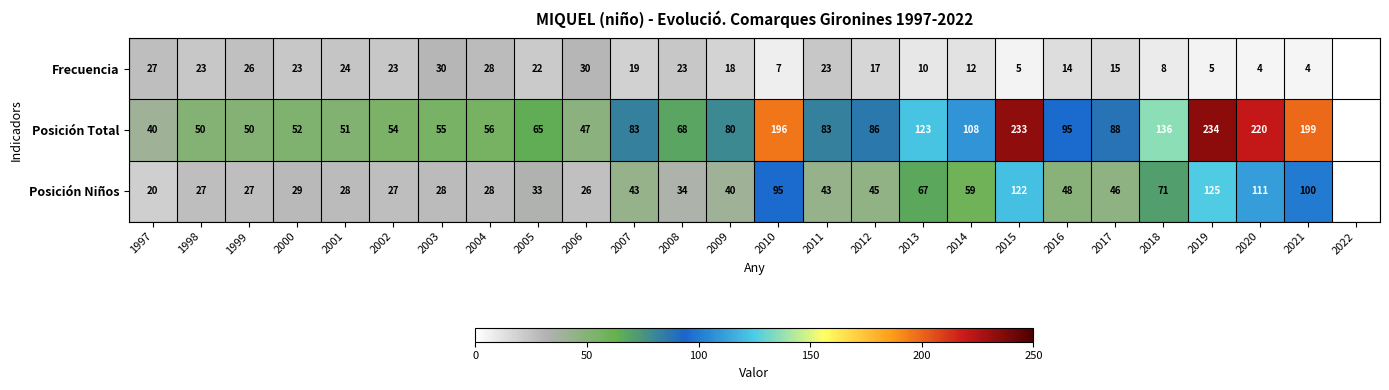

Is it true that Posición Total equals 65 at 2005?

True